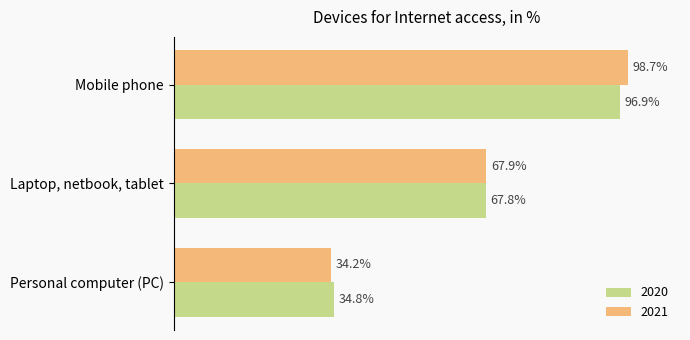

Where is 2020 nearest to the value 65?

Laptop, netbook, tablet